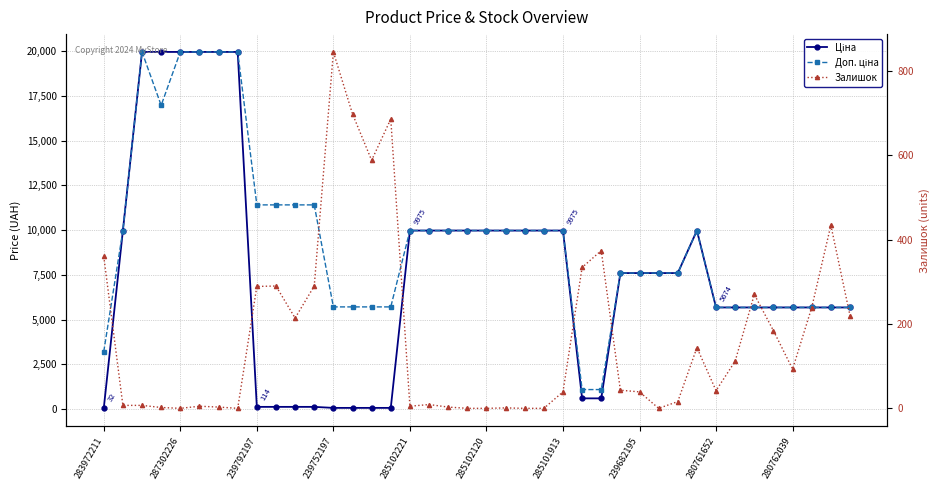

True or false: Доп. ціна and Ціна intersect in this chart.

False